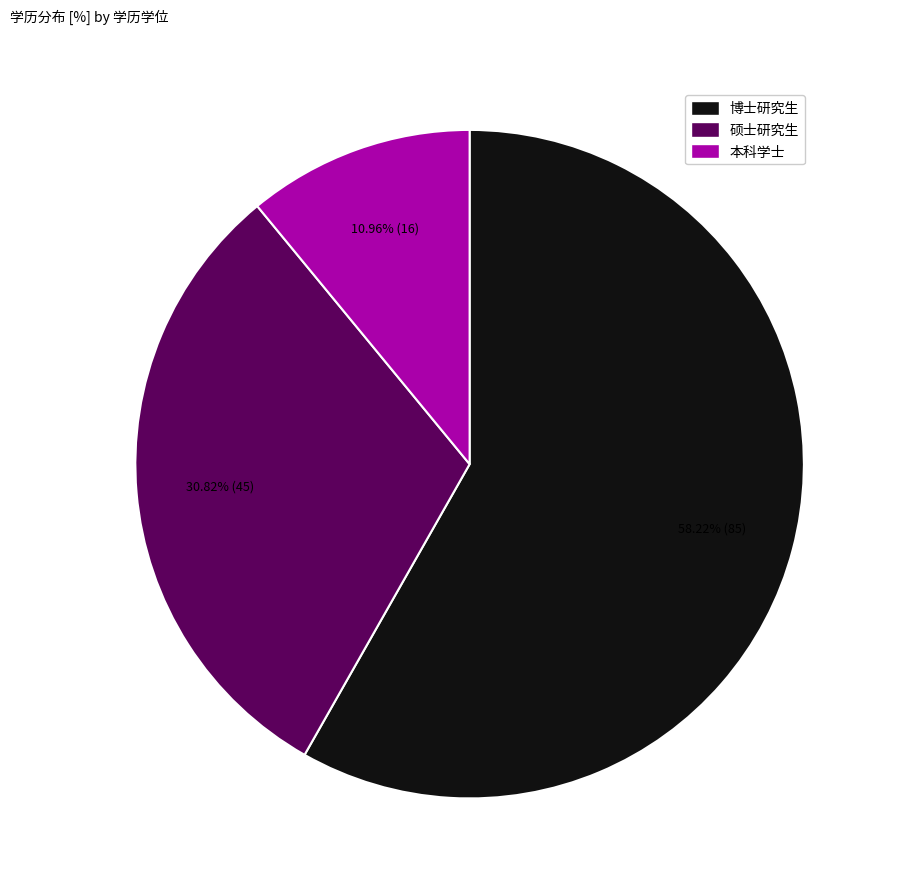

Is the sum of 博士研究生 and 硕士研究生 greater than half?

Yes